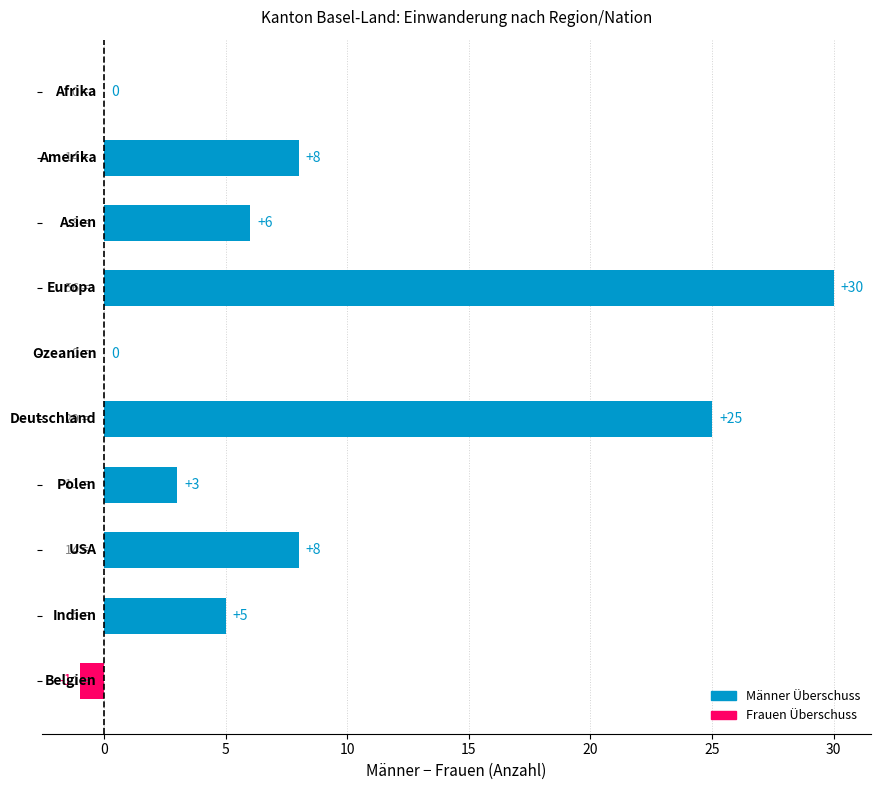

What is the sum of all values?

84